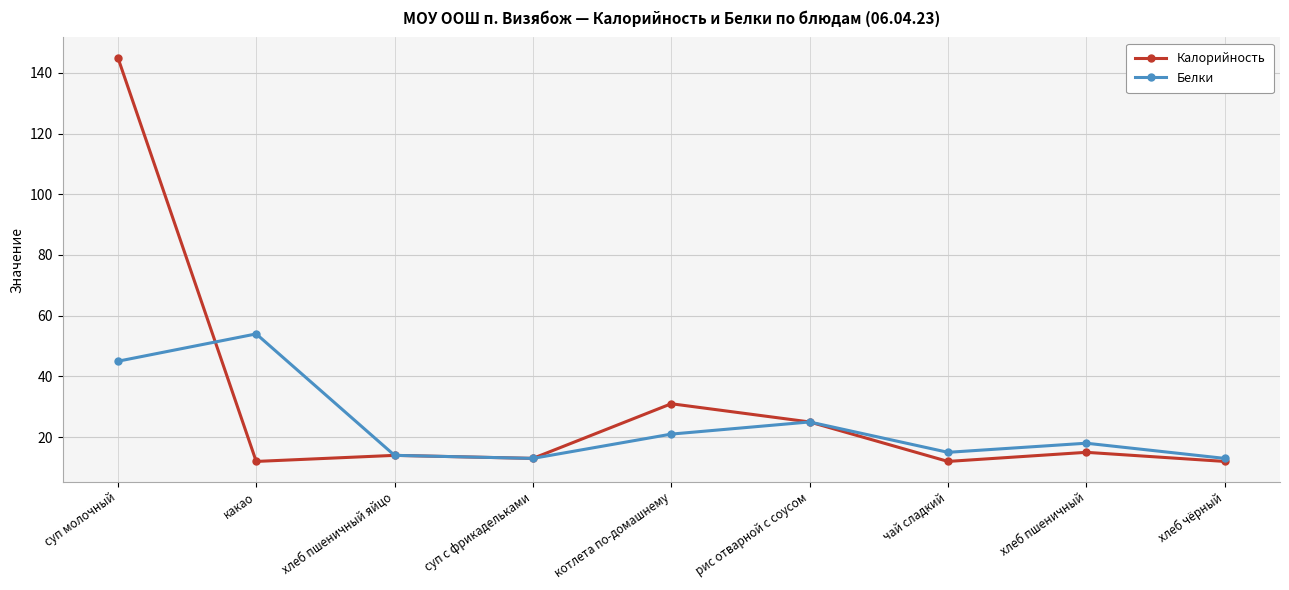

Rank the series by their average value, from highest to lowest.

Калорийность, Белки